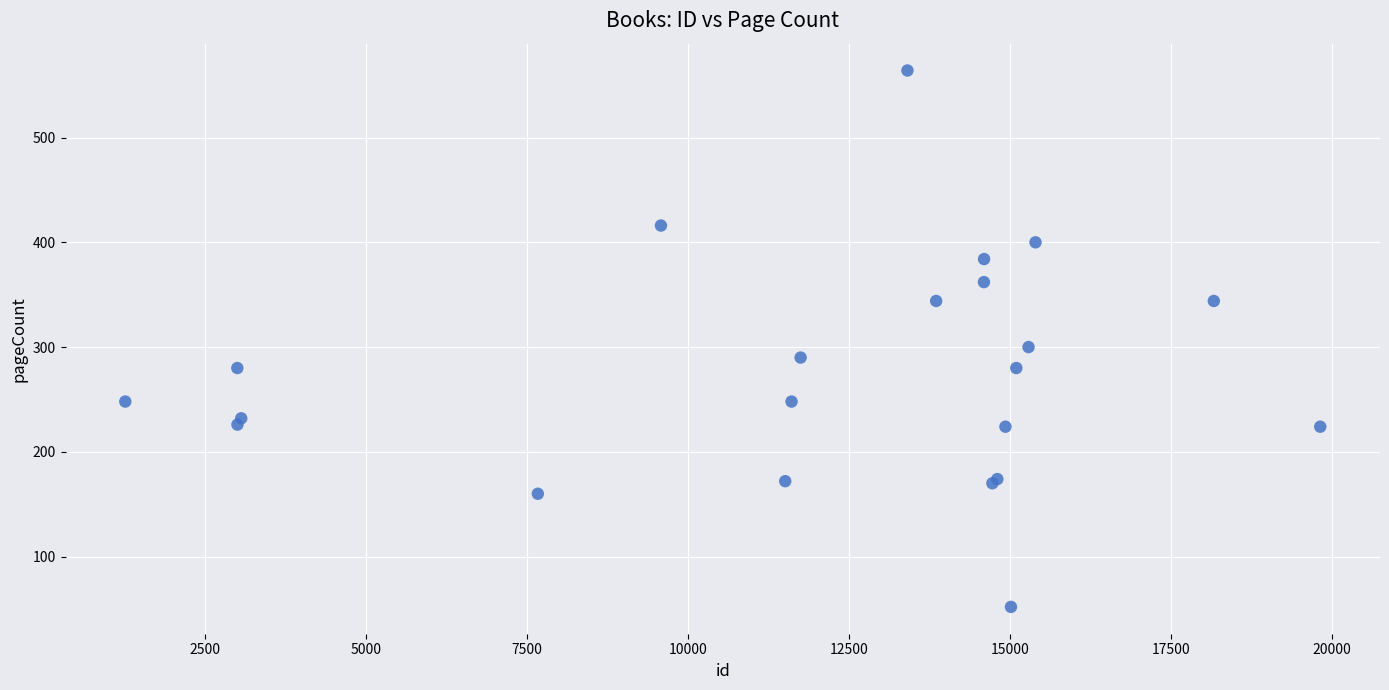

What Y value in the scatter plot is closest to 308?

300